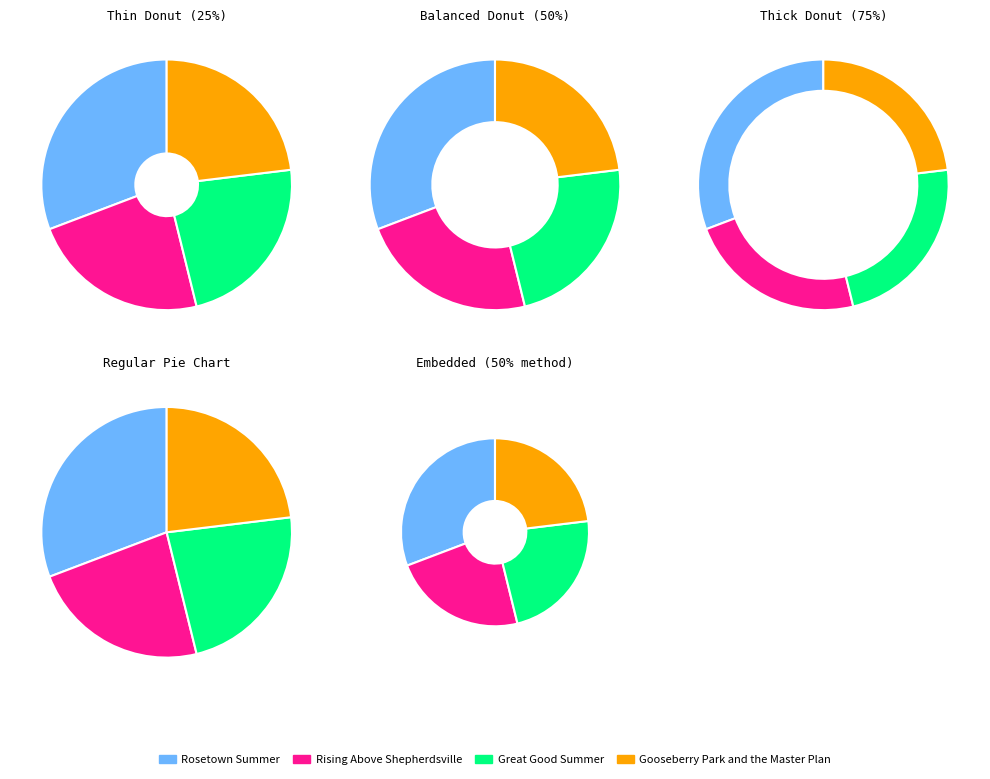

Which category has the smallest portion of the pie?

Rising Above Shepherdsville